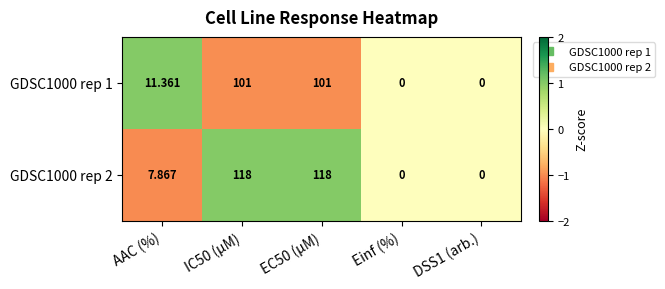

At which label is GDSC1000 rep 2 closest to 59?

AAC (%)